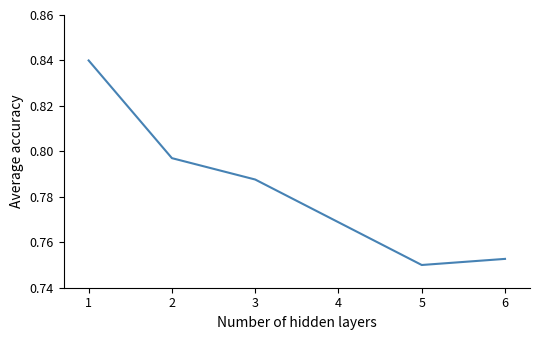

Which label corresponds to the smallest value in the chart?

5